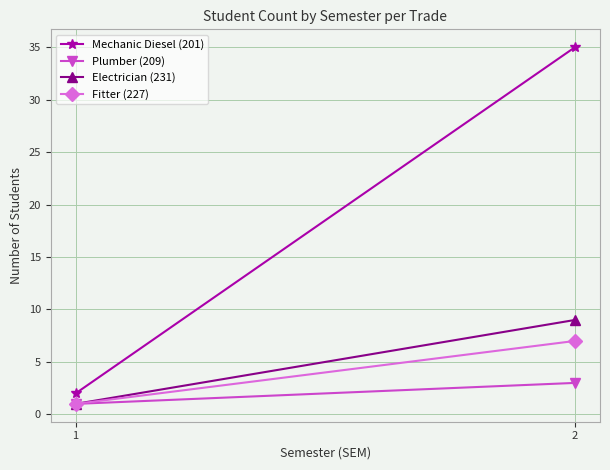

What is the sum of all Plumber (209) values?

4